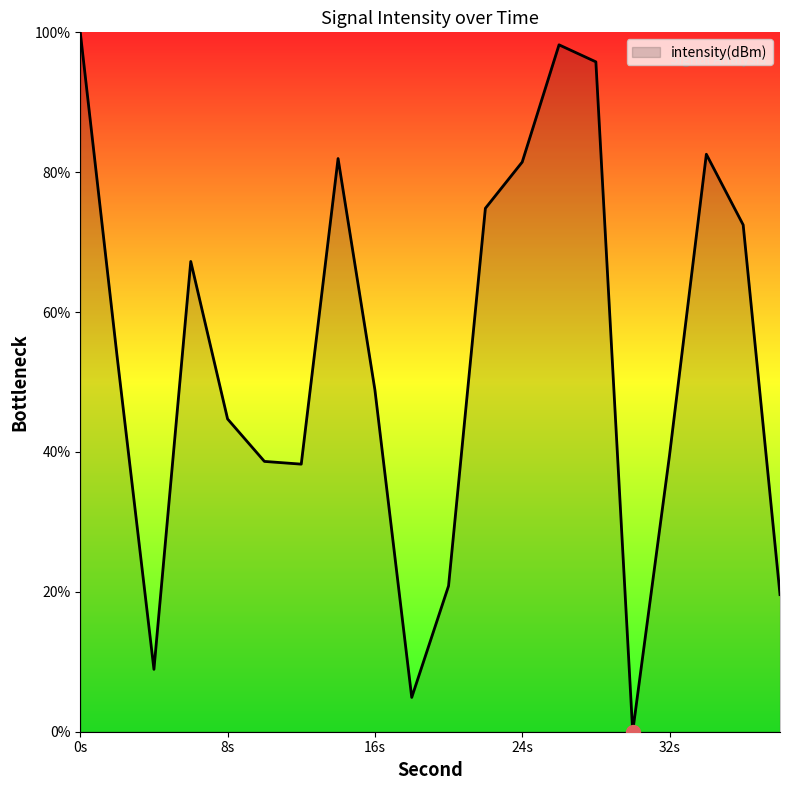

True or false: the data has more than 1 interior local peaks.

True